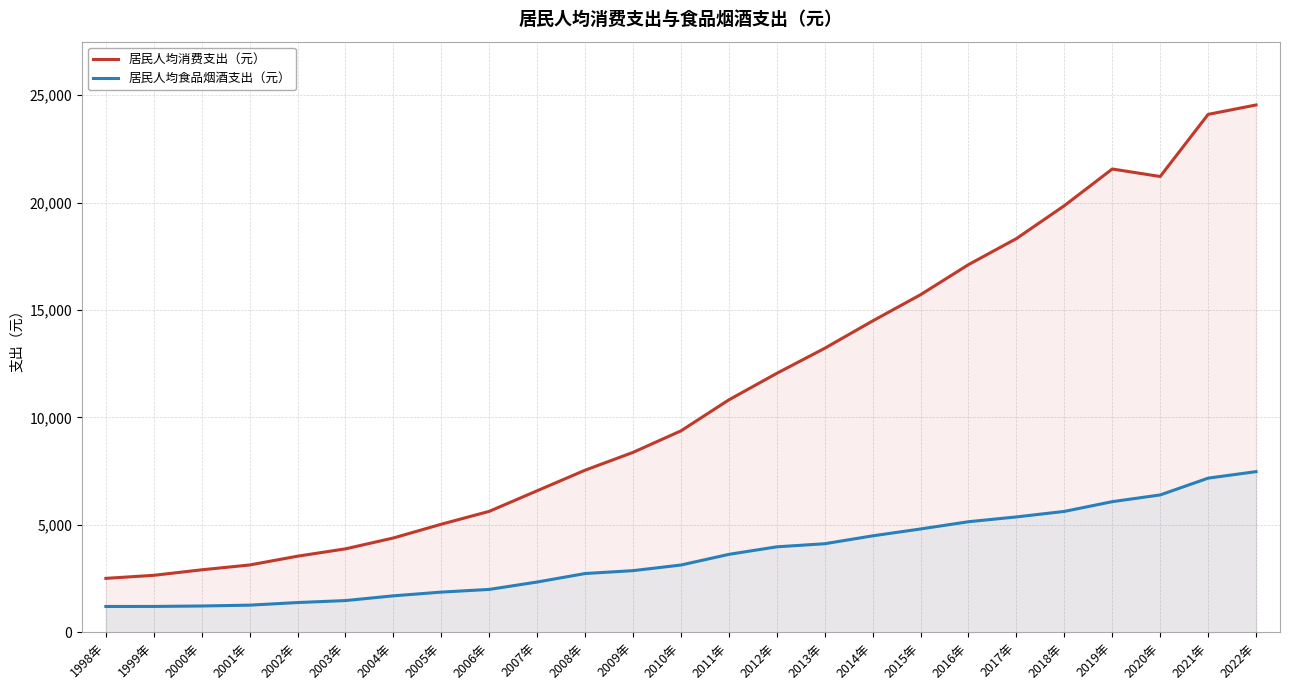

Which series has the largest total across all categories?

居民人均消费支出（元）